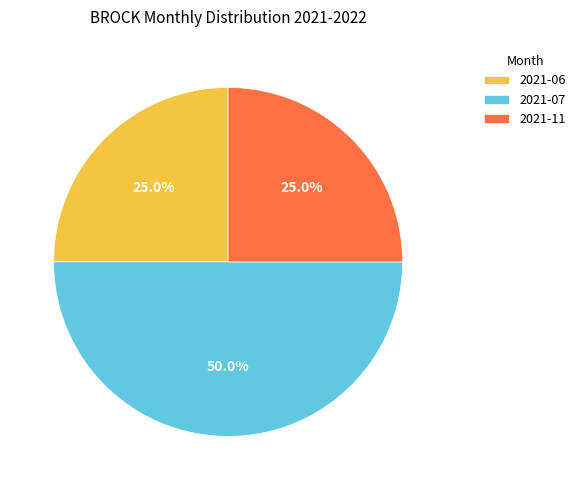

What portion of the pie excludes 2021-11?

75.0%